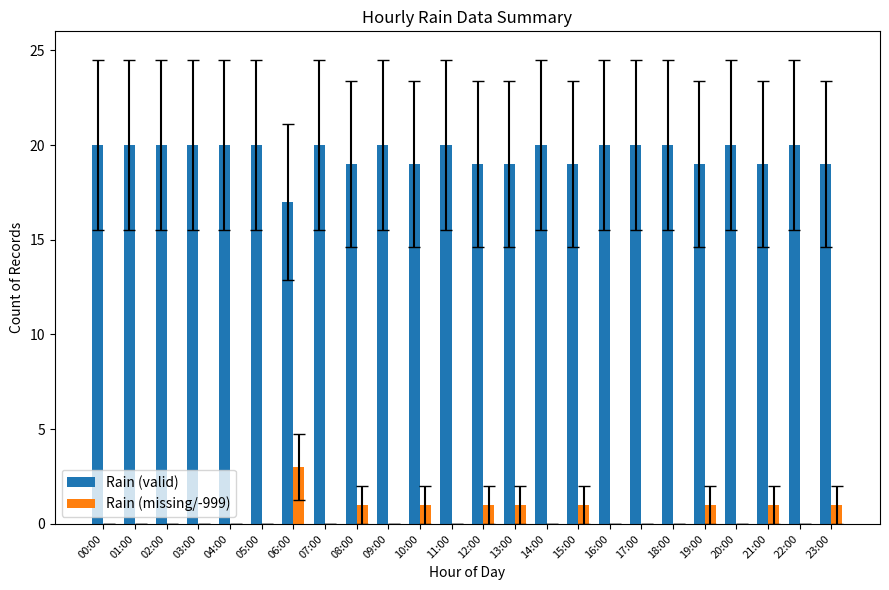

Is the value of Rain (valid) at 08:00 greater than the value of Rain (missing/-999) at 05:00?

Yes